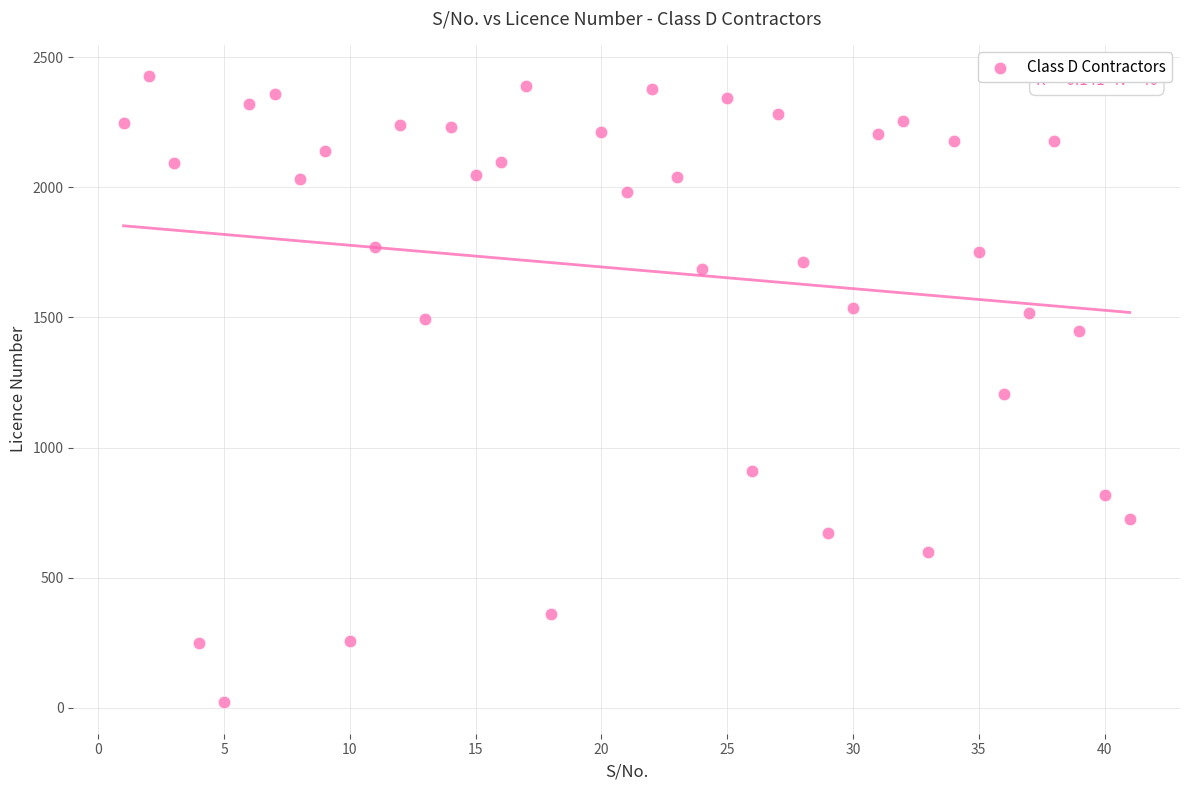

What is the range of X values (max minus min)?

40